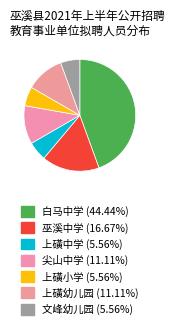

Count the number of slices in the pie.

7